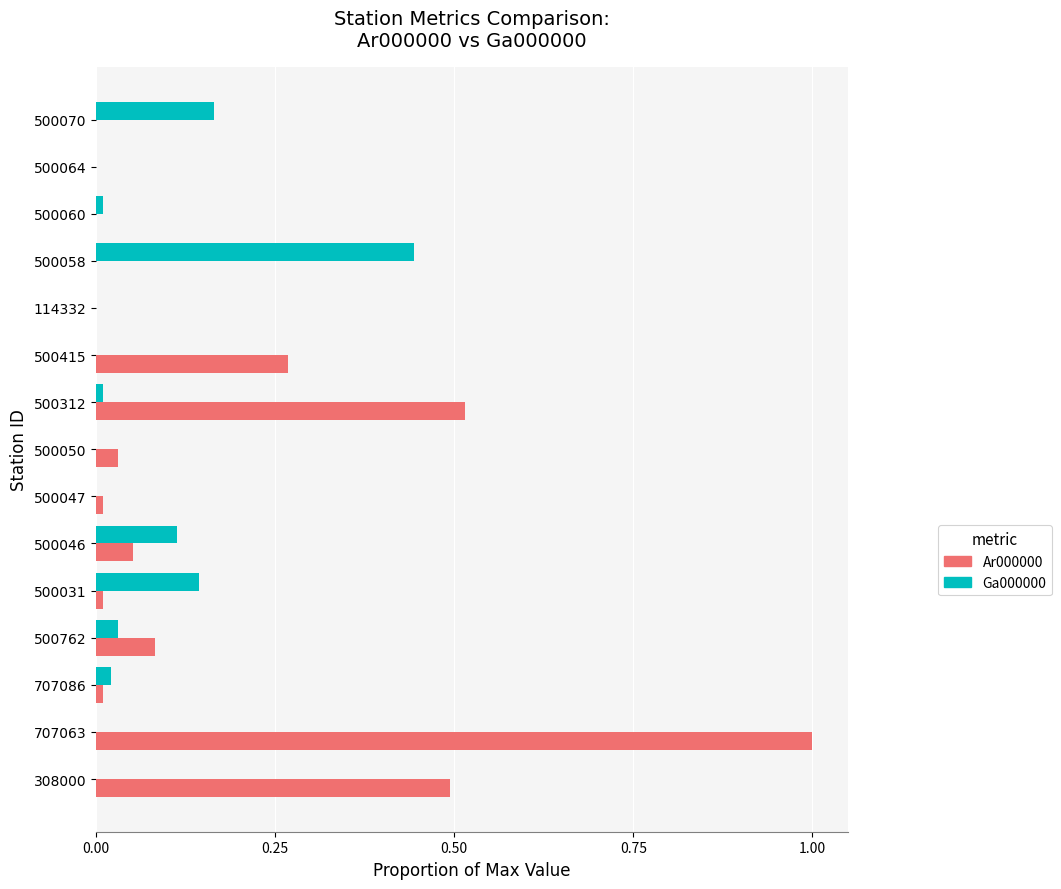

What is the maximum value shown in the chart?

1.0